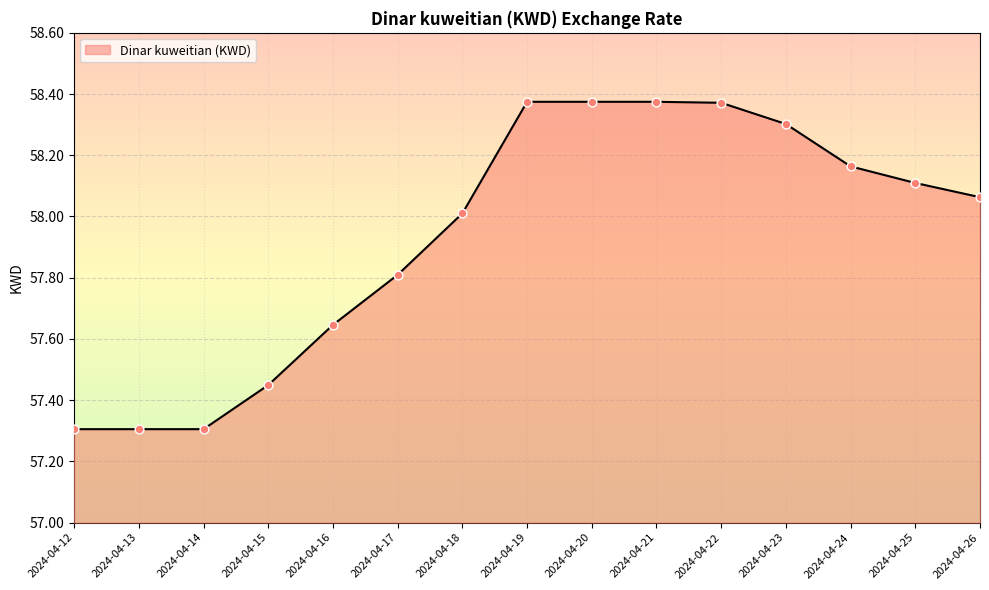

Which has a higher value, 2024-04-22 or 2024-04-16?

2024-04-22